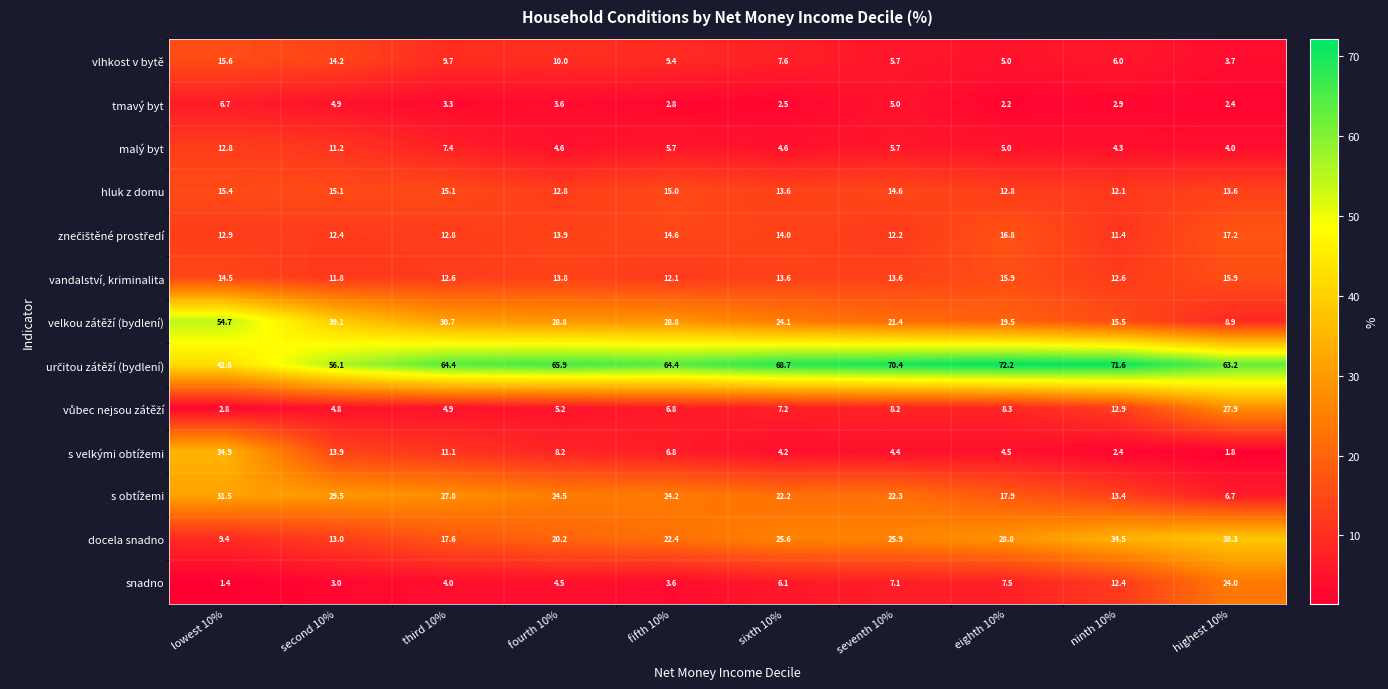

At which category is the sum across all series the highest?

lowest 10%